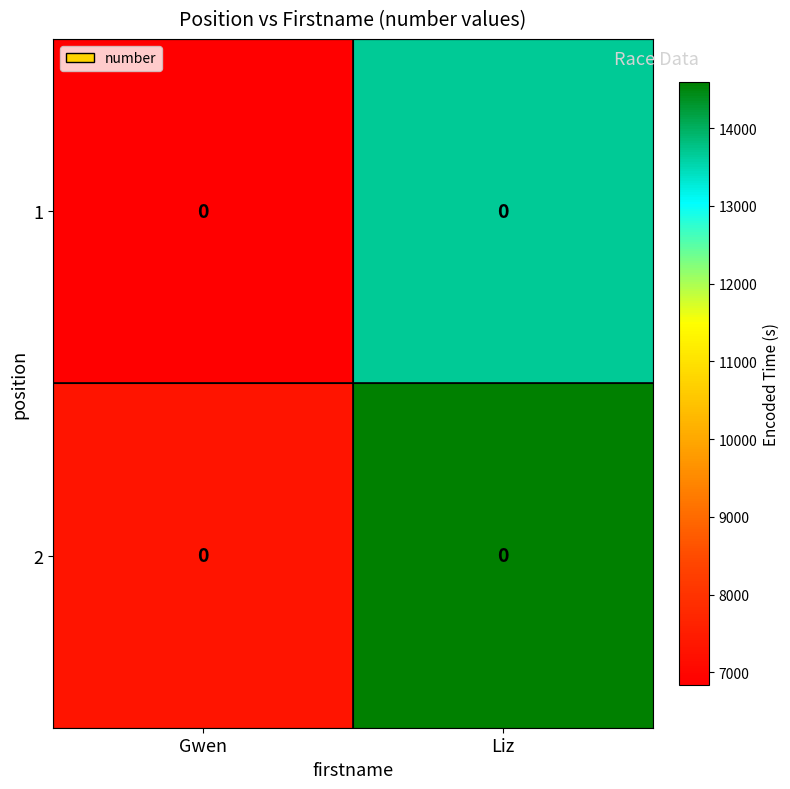

What is the difference between the 2 values at Liz and Gwen?

7299